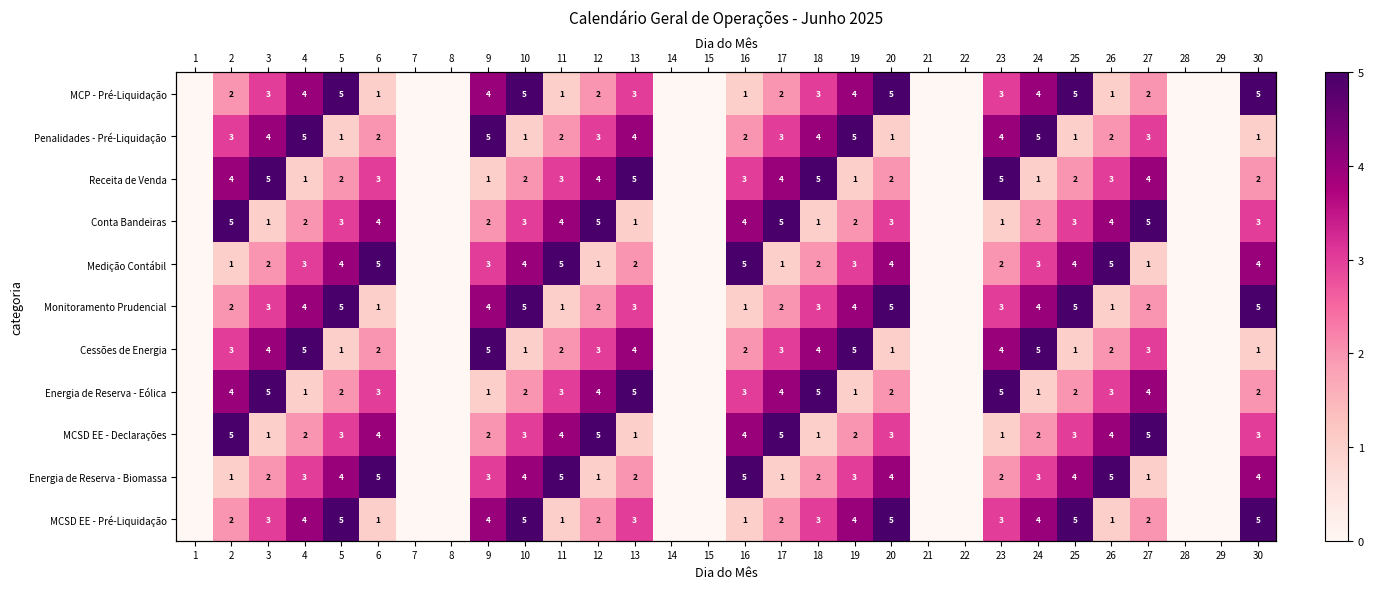

Is the value of Energia de Reserva - Biomassa at 7 greater than the value of Receita de Venda at 4?

No